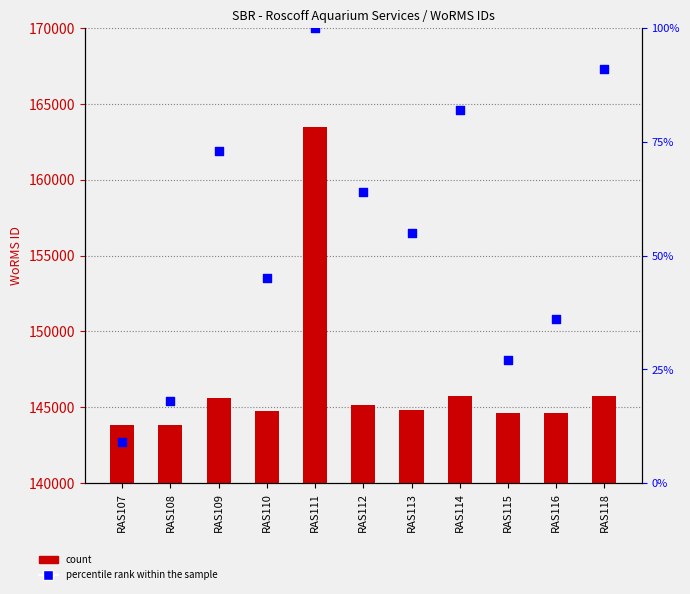

Is the value of percentile rank within the sample at RAS108 greater than the value of WoRMS ID at RAS111?

No